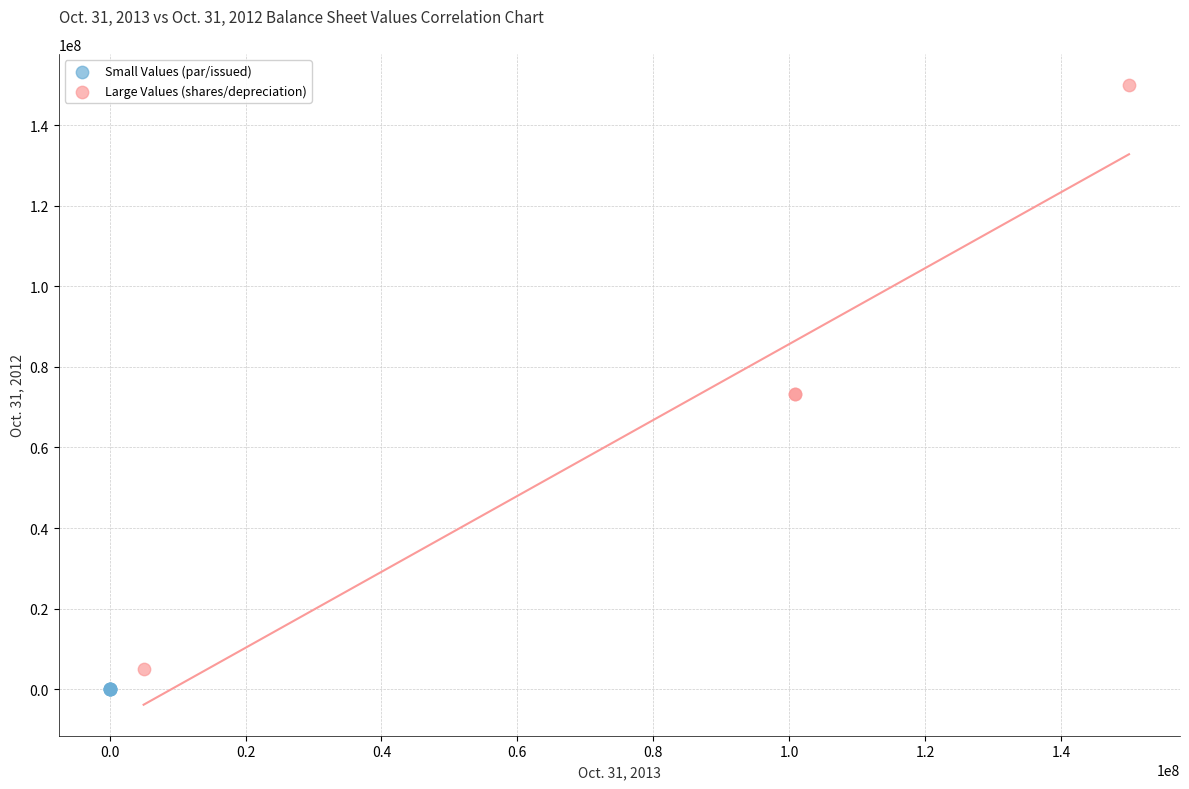

Which series contains the highest Y value?

Large Values (shares/depreciation)